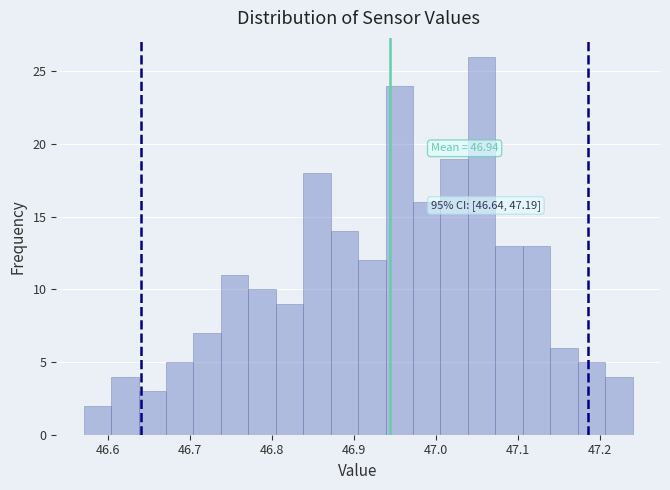

Read against the x-axis, roughly where is the centre of the tallest bar?

47.06